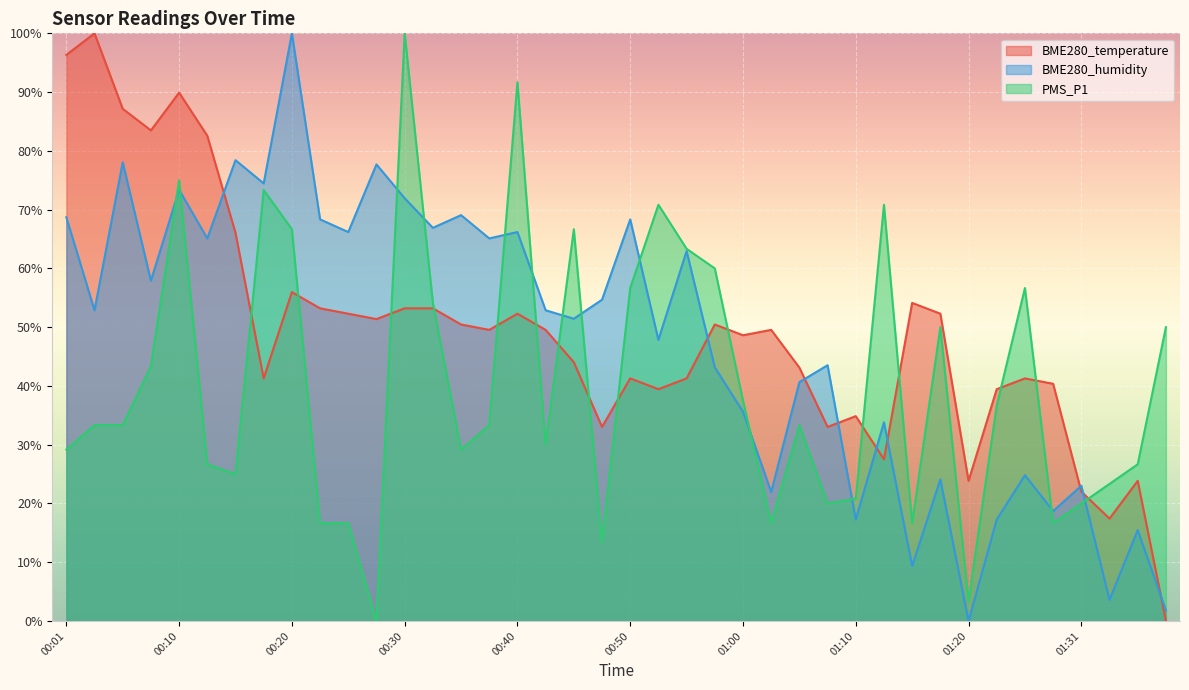

Which series has the largest total across all categories?

BME280_temperature